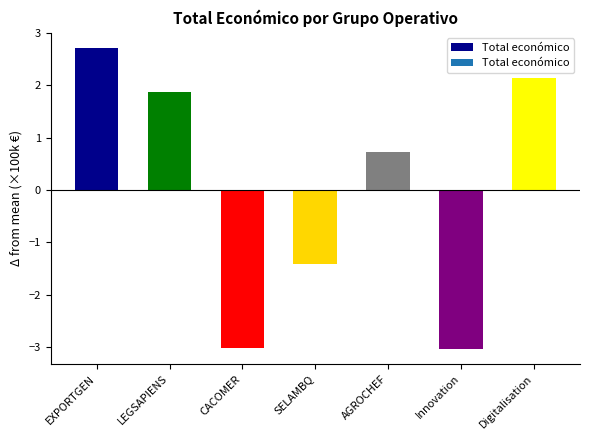

The value at SELAMBQ is -2.5. True or false?

False